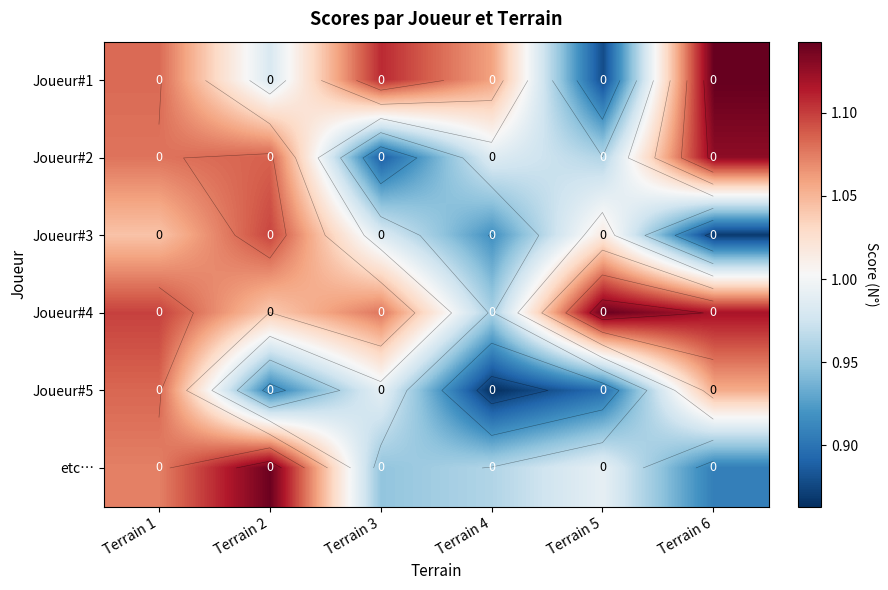

What is the difference between the maximum and second lowest values in the Joueur#1 series?

0.2